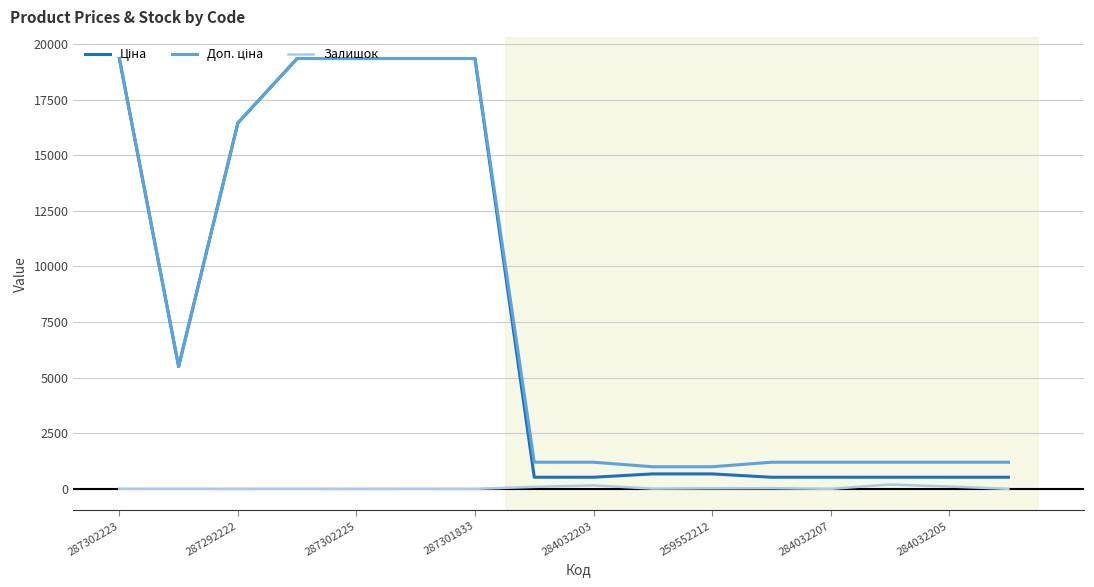

What is the maximum value shown in the chart?

19343.1